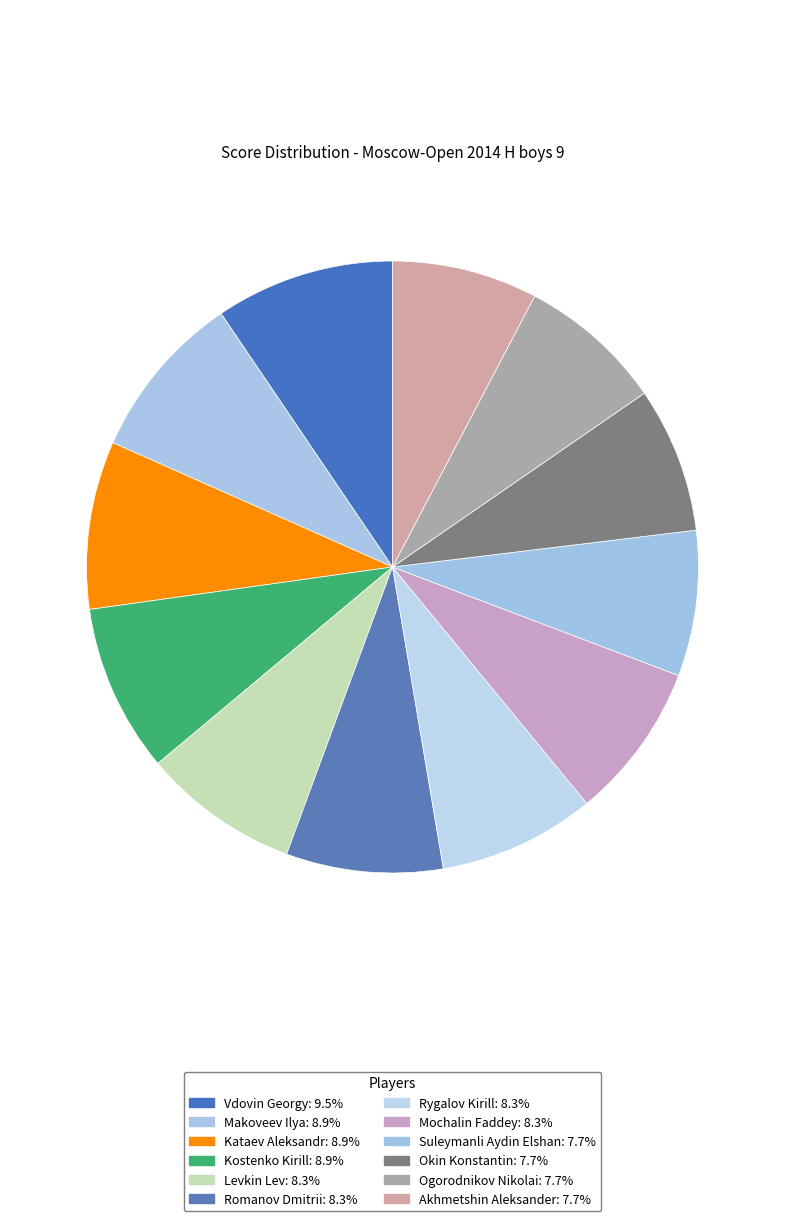

To the nearest percent, what is the difference between the largest and smallest slice percentages?

2%